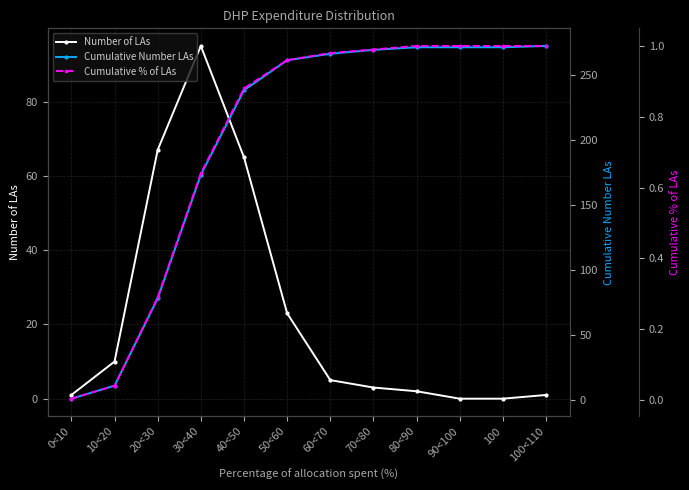

Reading left to right, extract all data points from this chart.

Number of LAs: 0<10=1.0	10<20=10.0	20<30=67.0	30<40=95.0	40<50=65.0	50<60=23.0	60<70=5.0	70<80=3.0	80<90=2.0	90<100=0.0	100=0.0	100<110=1.0
Cumulative Number LAs: 0<10=1.0	10<20=11.0	20<30=78.0	30<40=173.0	40<50=238.0	50<60=261.0	60<70=266.0	70<80=269.0	80<90=271.0	90<100=271.0	100=271.0	100<110=272.0
Cumulative % of LAs: 0<10=0.0	10<20=0.0	20<30=0.3	30<40=0.6	40<50=0.9	50<60=1.0	60<70=1.0	70<80=1.0	80<90=1.0	90<100=1.0	100=1.0	100<110=1.0